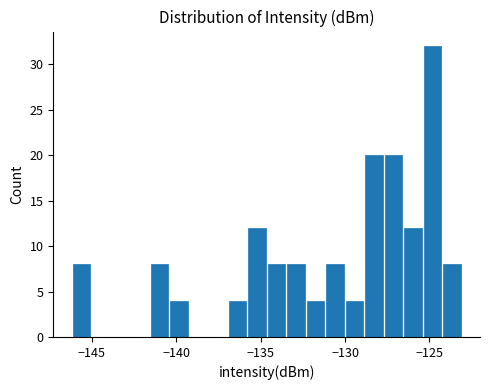

Read against the x-axis, roughly where is the centre of the tallest bar?

-125.0